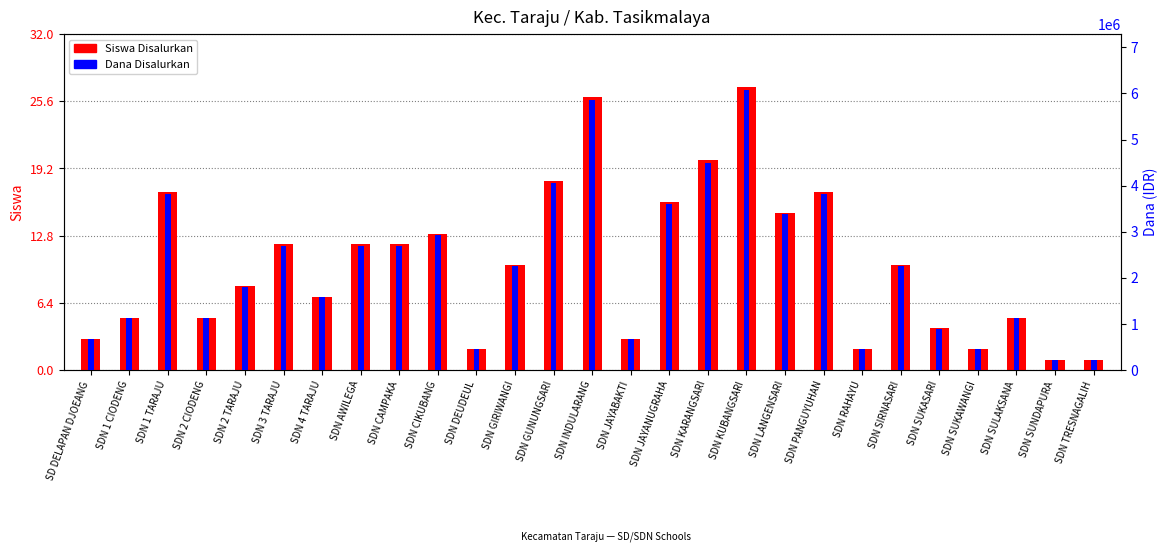

At which label does Siswa Disalurkan first exceed 10?

SDN 1 TARAJU